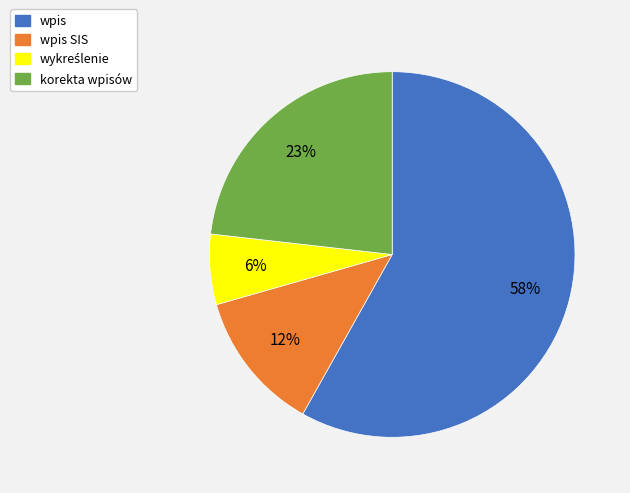

To the nearest percent, what percentage of the pie is wpis SIS?

12%